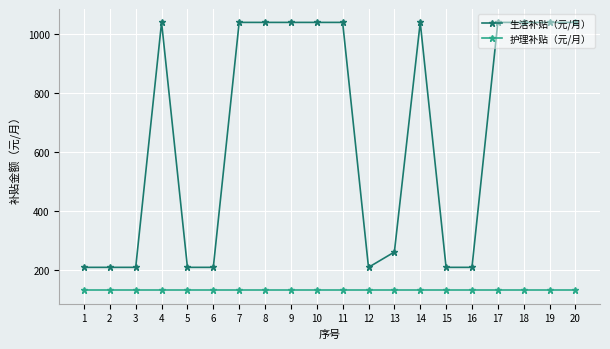

What is the value of the 护理补贴（元/月） point at the 16th from the left?

130